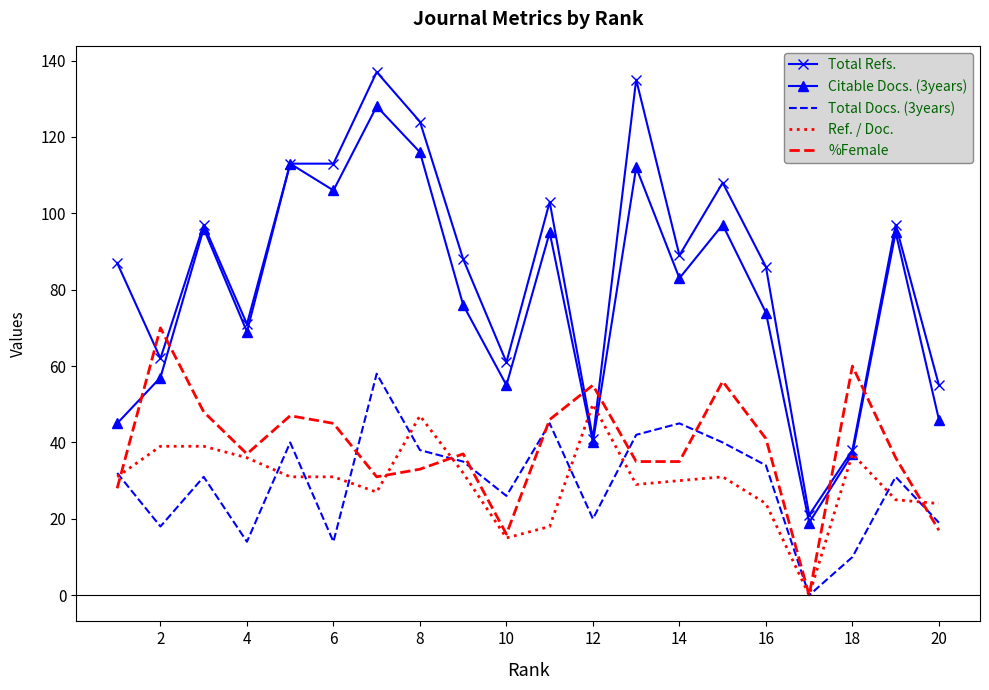

Which series has the largest total across all categories?

Total Refs.